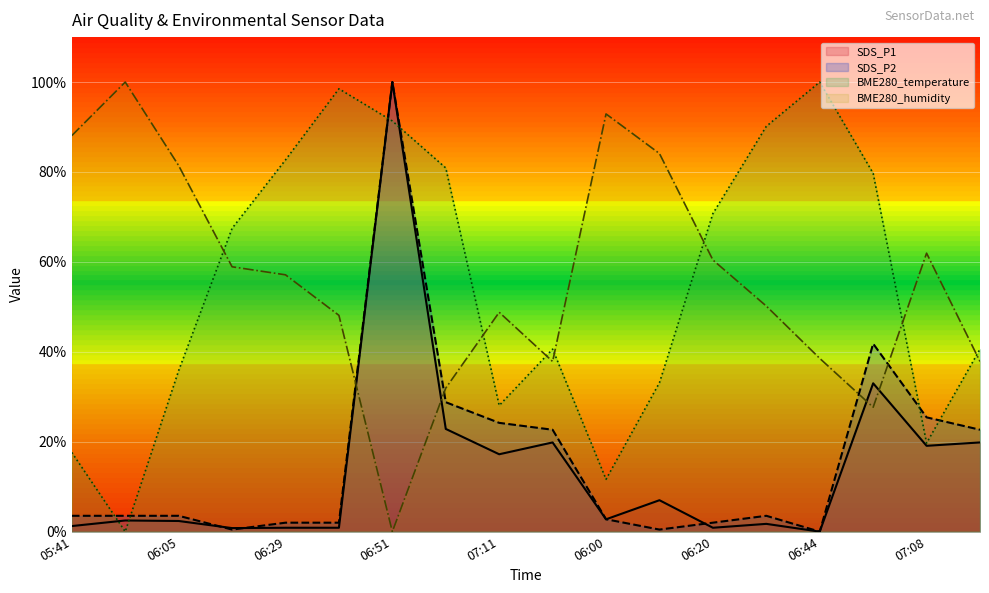

What are all the series names shown in the legend?

SDS_P1, SDS_P2, BME280_temperature, BME280_humidity